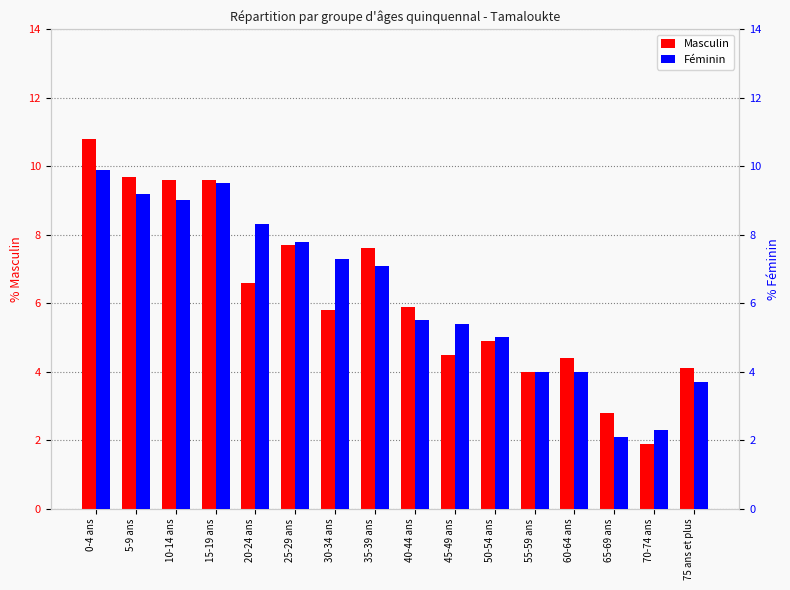

The Féminin series shows 3.1 at 25-29 ans. True or false?

False